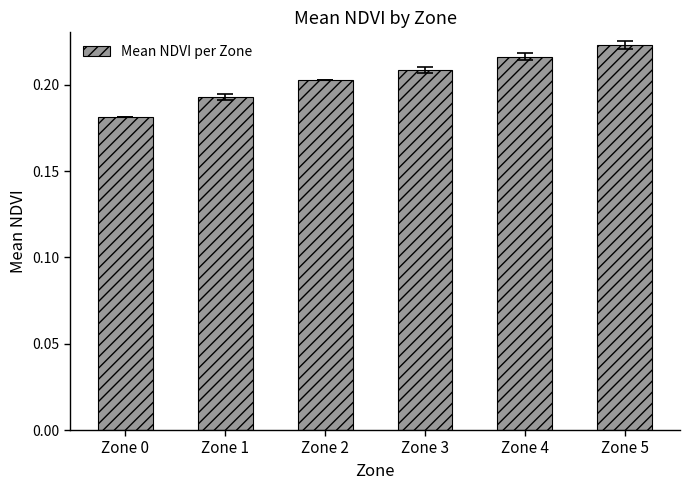

Which has a higher value, Zone 5 or Zone 1?

Zone 5